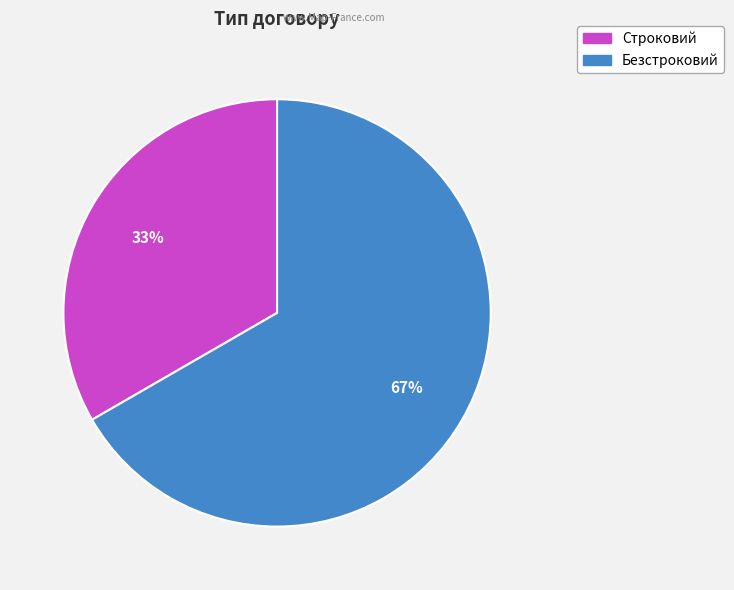

To the nearest percent, what portion does Безстроковий represent?

67%